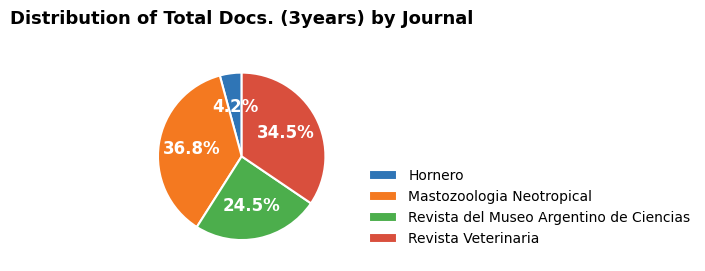

What percentage is NOT represented by Hornero?

95.8%